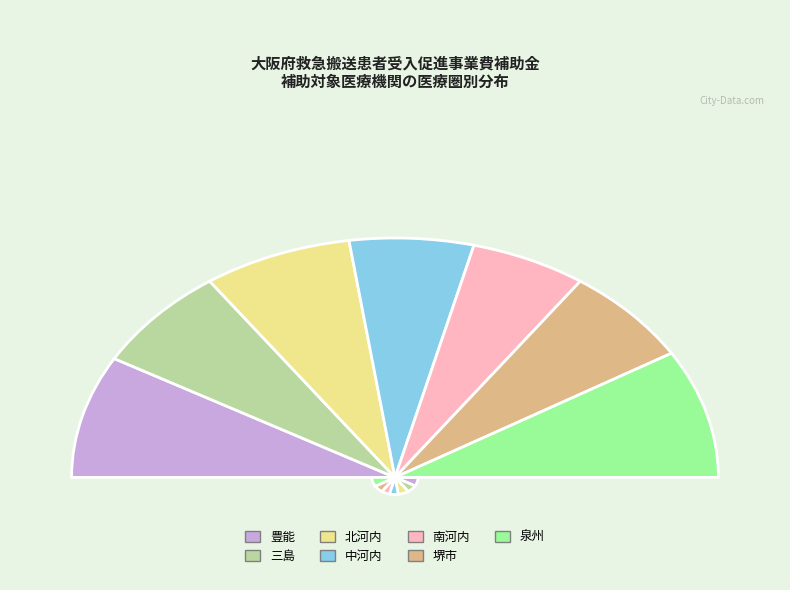

Rank the categories by value from lowest to highest.

南河内, 中河内, 堺市, 三島, 北河内, 豊能, 泉州